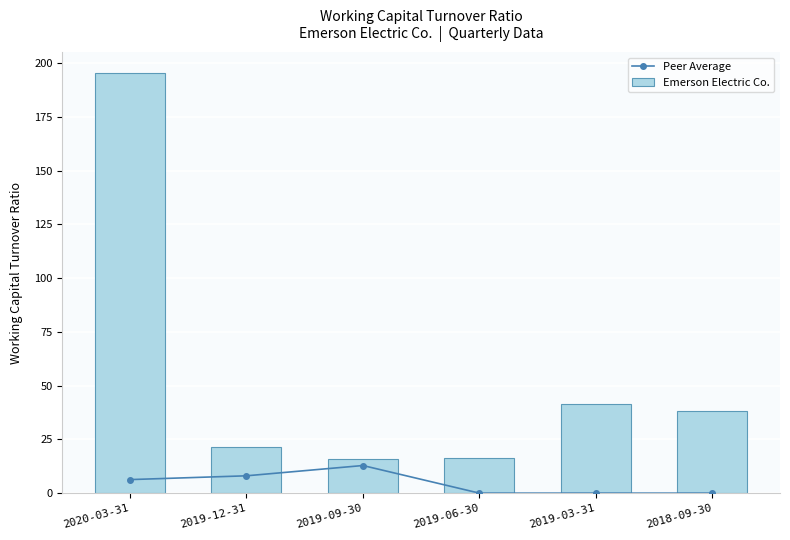

At which label does Peer Average first exceed 6?

2020-03-31